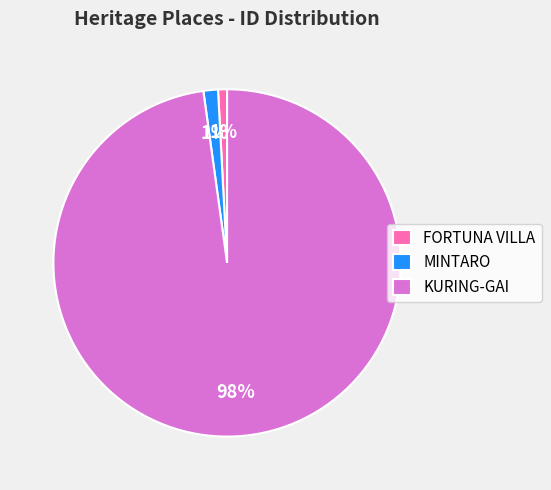

Which has a higher value, KURING-GAI or MINTARO?

KURING-GAI